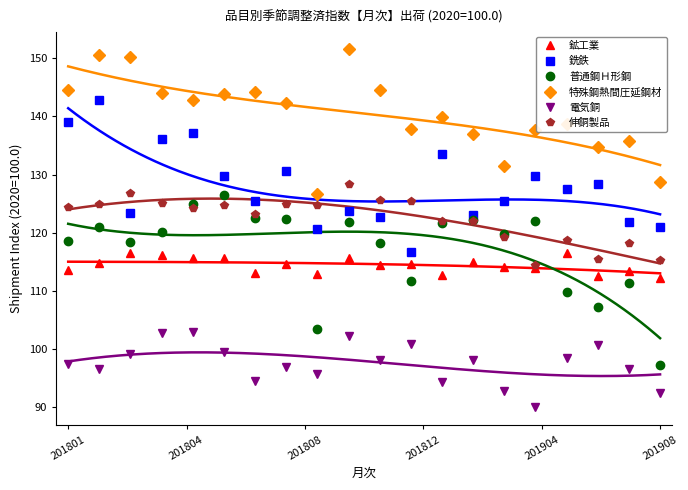

Which series has the largest range (max minus min)?

普通鋼Ｈ形鋼